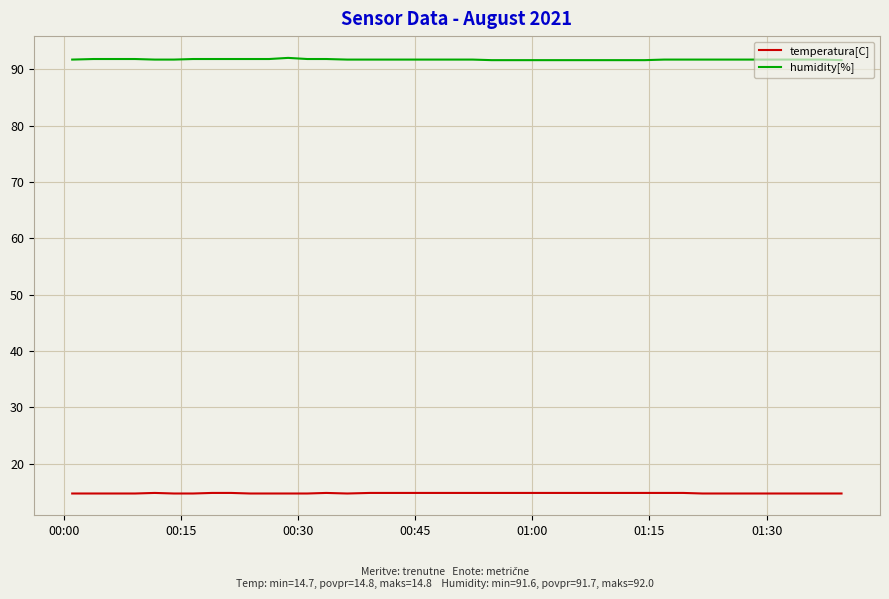

List the series in order of their peak value, lowest first.

temperatura[C], humidity[%]